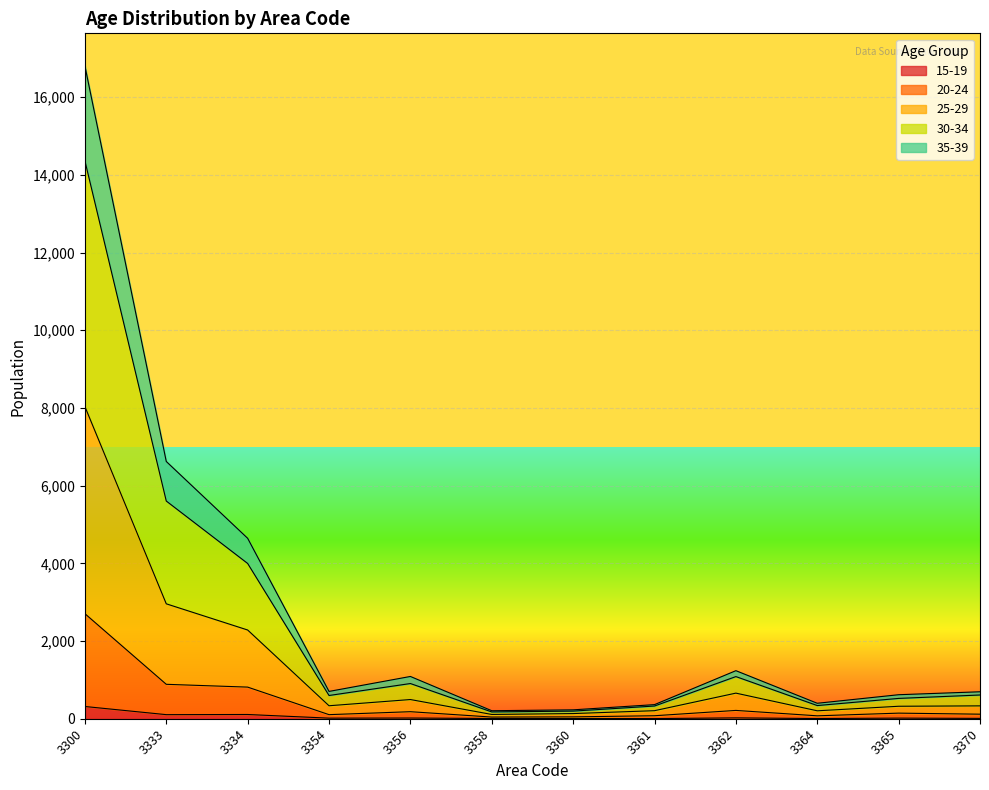

At which label does 35-39 reach its minimum?

3358